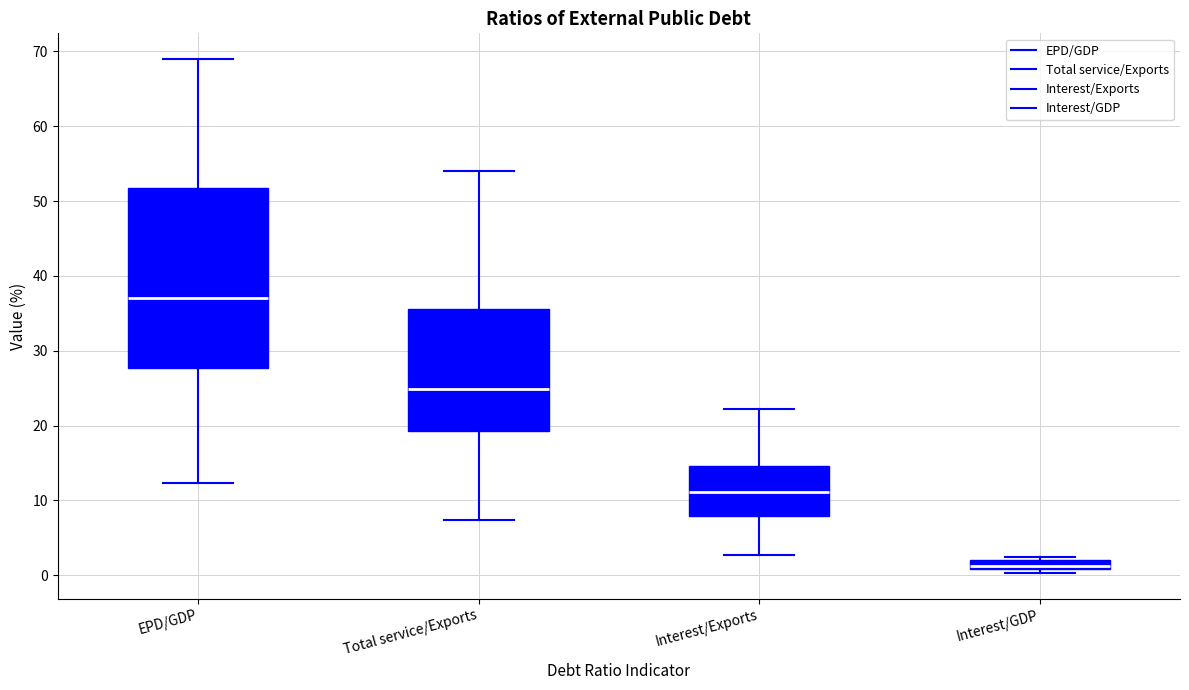

Which box's median line is the highest?

EPD/GDP